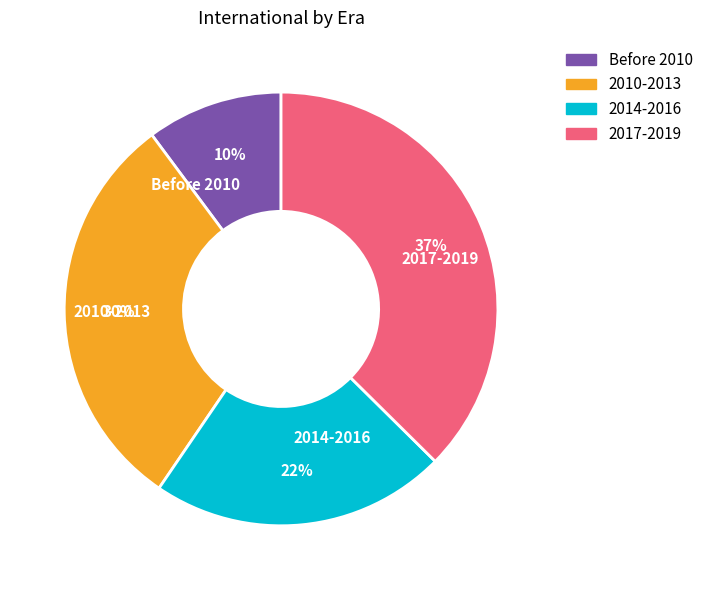

Is it true that Before 2010 is 19% of the pie?

False